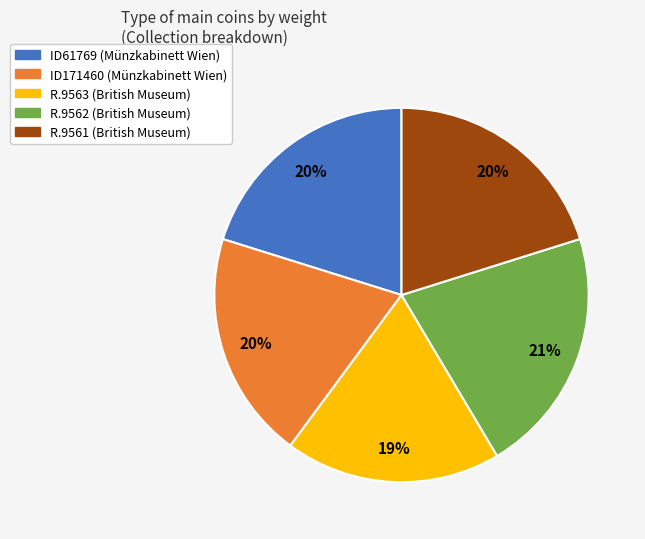

Is there any slice that represents more than half of the pie?

No